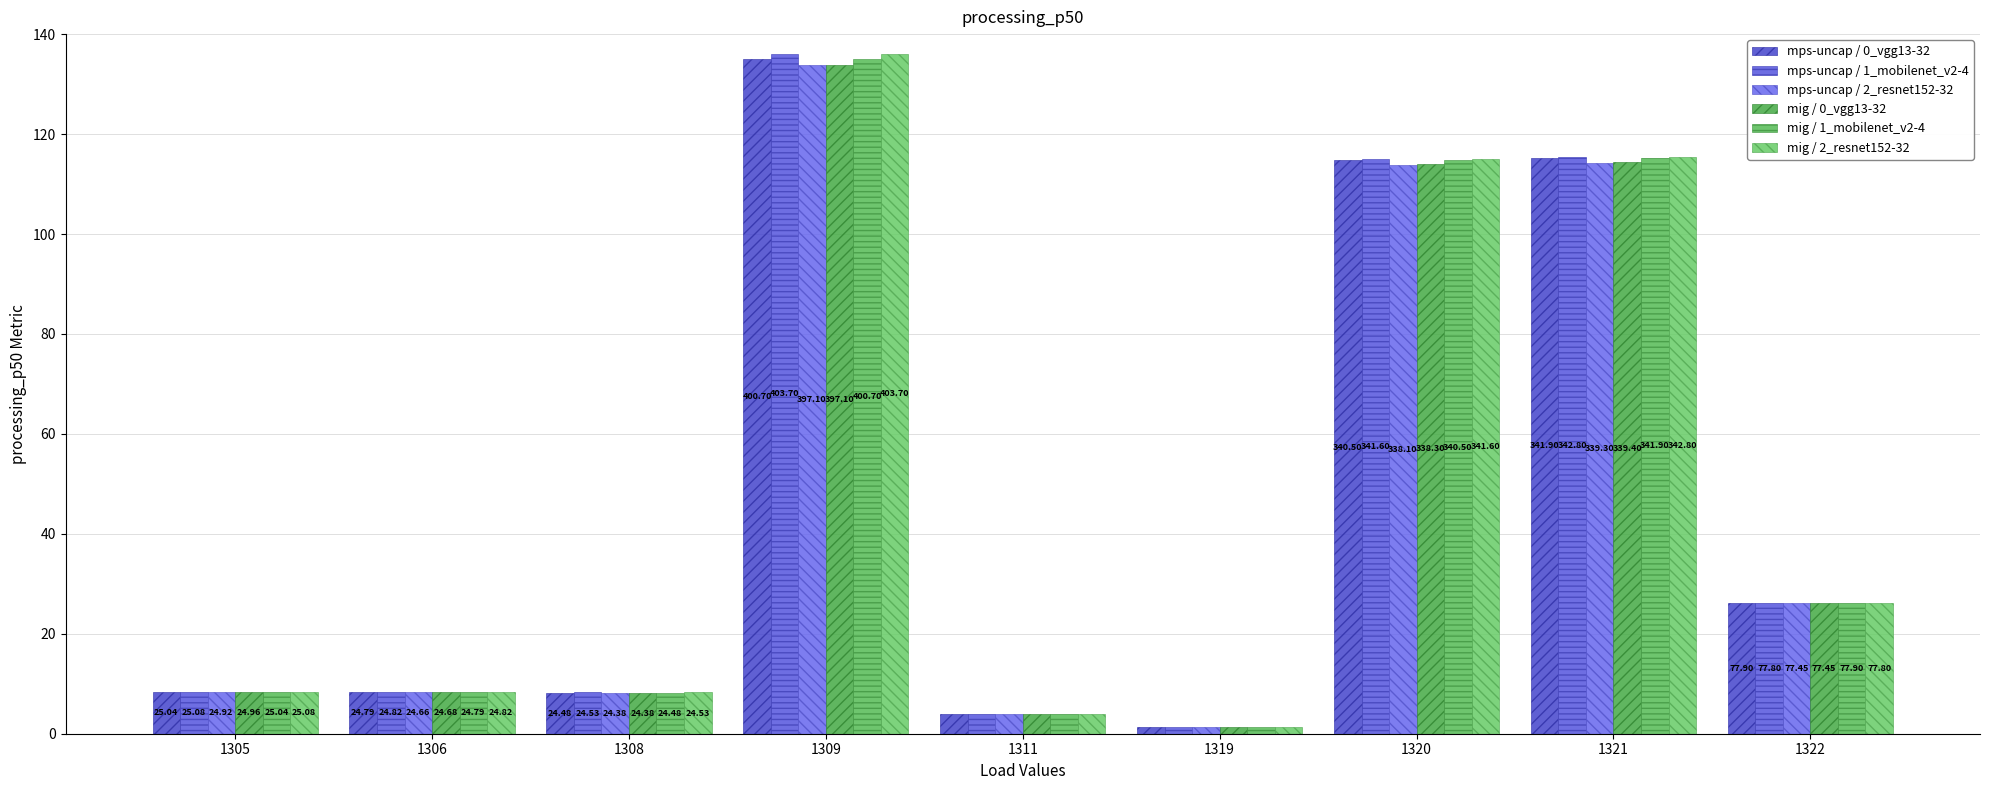

How many groups of bars are there?

9